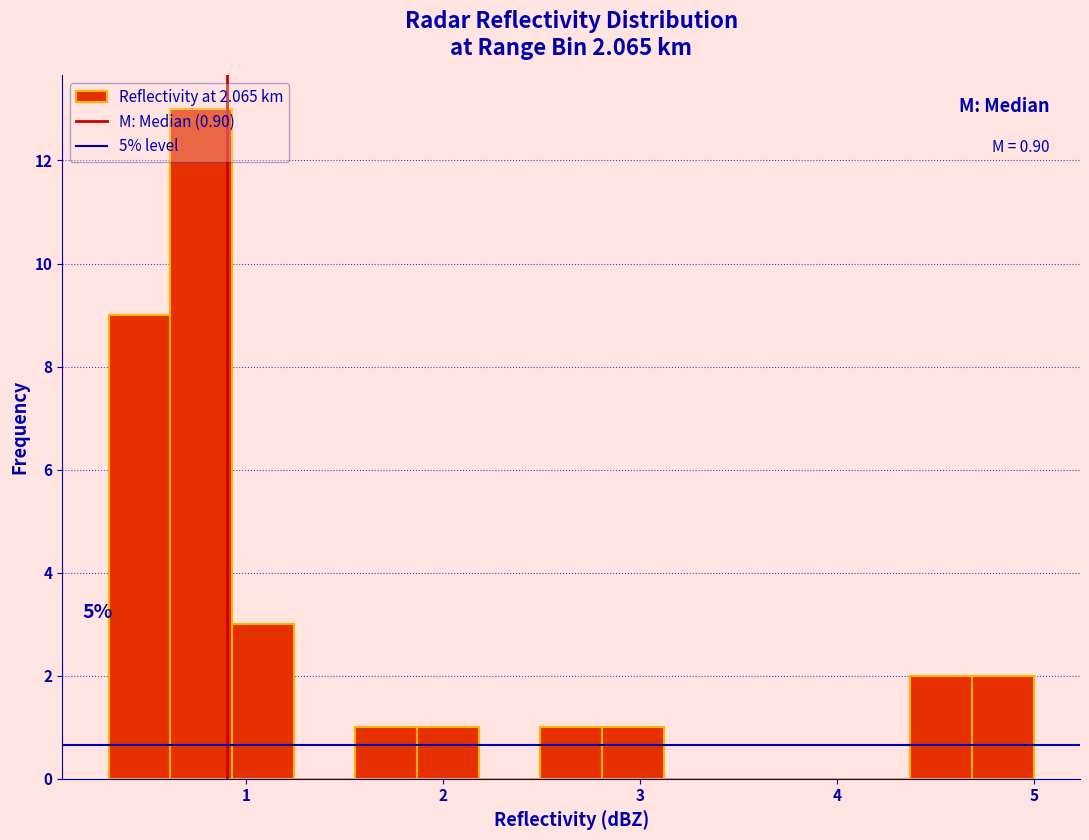

Around what value on the x-axis is the tallest bar? Give the approximate position of its centre, as read against the axis.

0.8